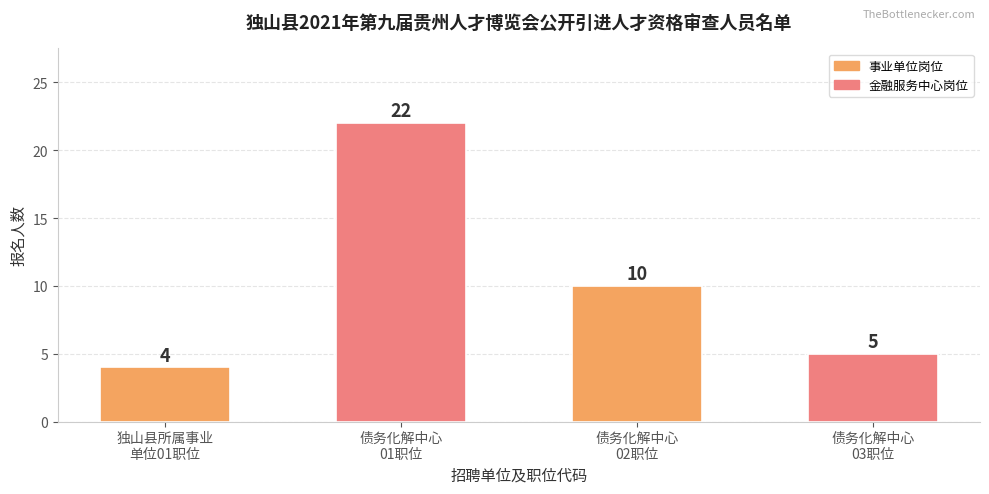

What is the sum of the values at 独山县所属事业
单位01职位 and 债务化解中心
03职位?

9